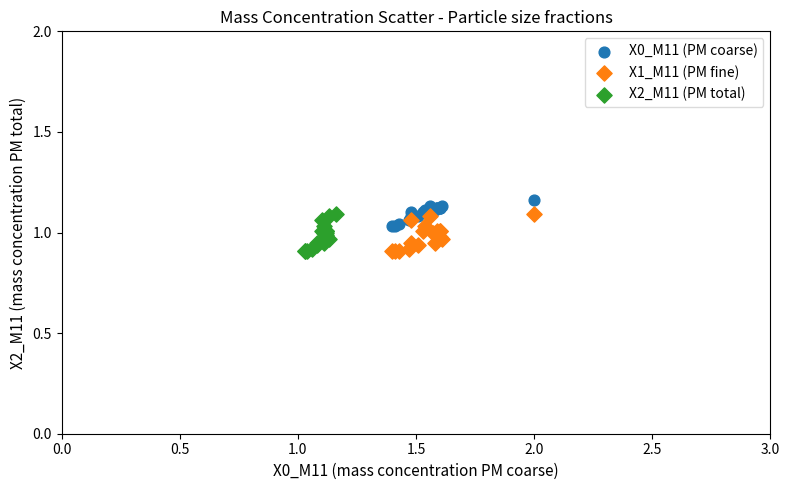

What are all the series names shown in the legend?

X0_M11 (PM coarse), X1_M11 (PM fine), X2_M11 (PM total)